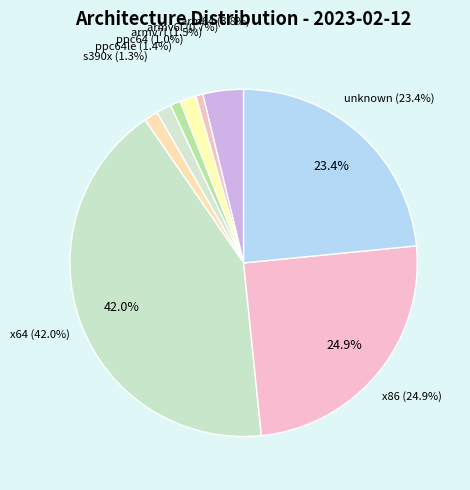

Does any single category account for the majority?

No